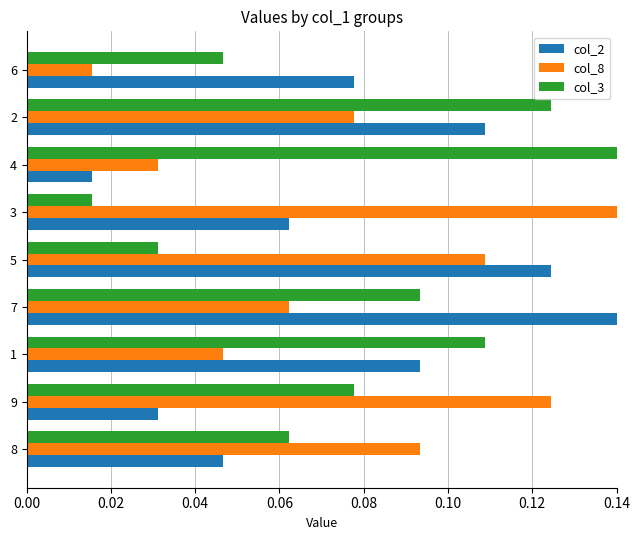

Which series changed the most between 8 and 9?

col_8